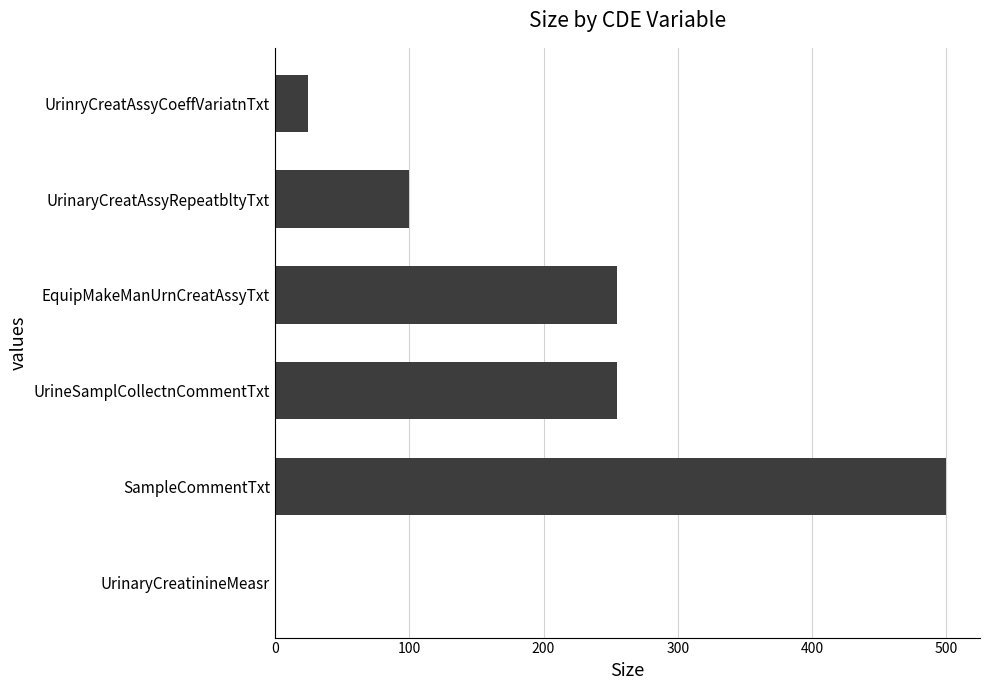

How many positive values are there?

5